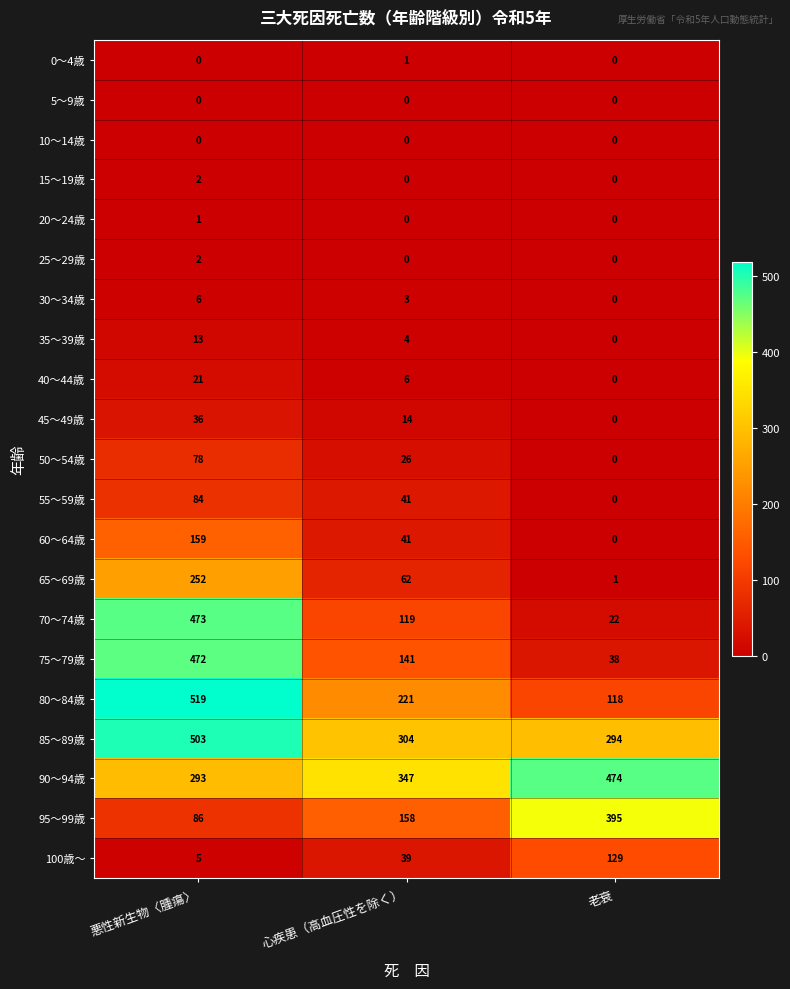

At which label does 30～34歳 first exceed 3?

悪性新生物〈腫瘍〉